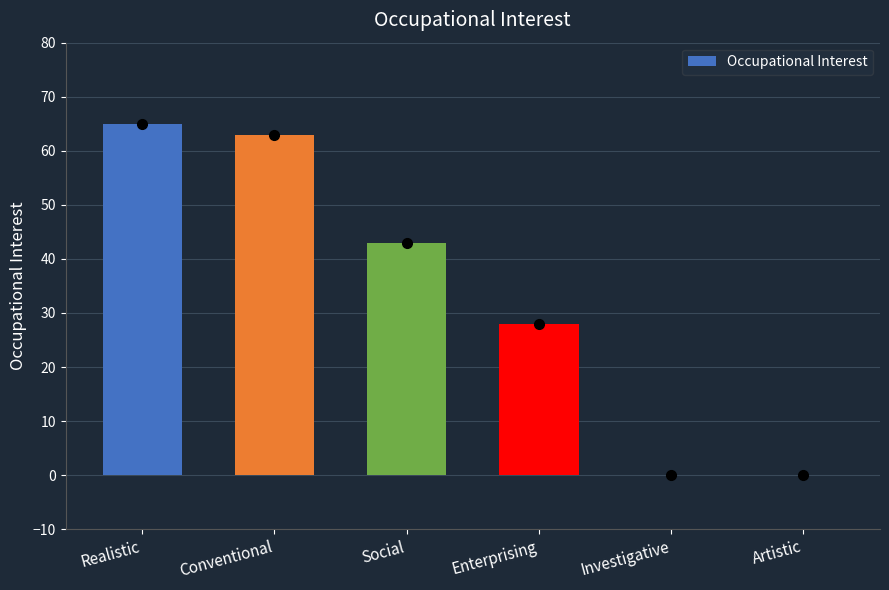

How many distinct data groups are displayed?

1